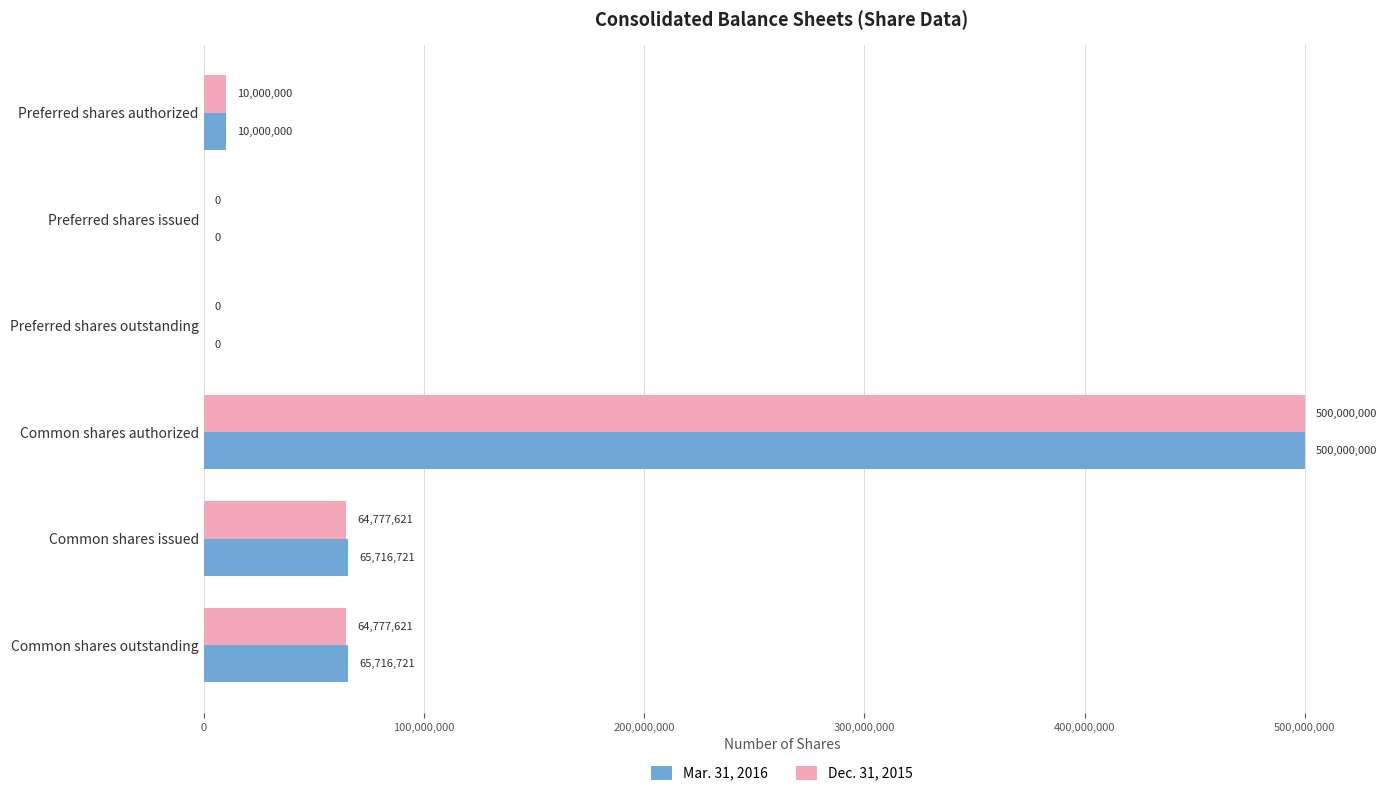

Is it true that Mar. 31, 2016 equals 65716721 at Common shares issued?

True